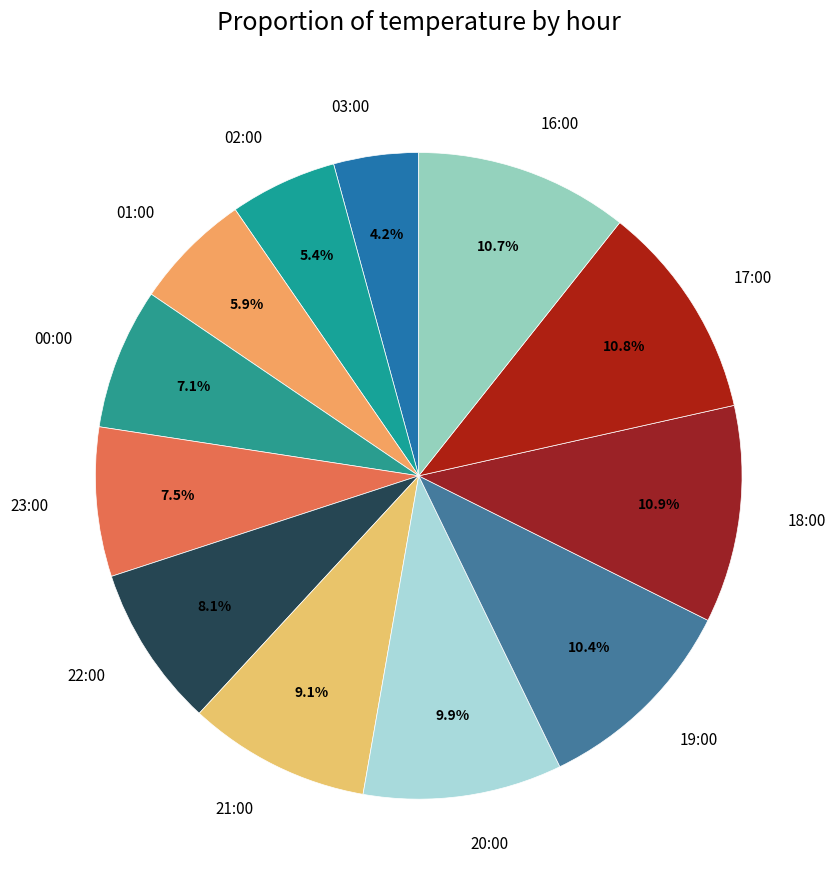

To the nearest percent, what is the combined percentage of 03:00 and 20:00?

14%